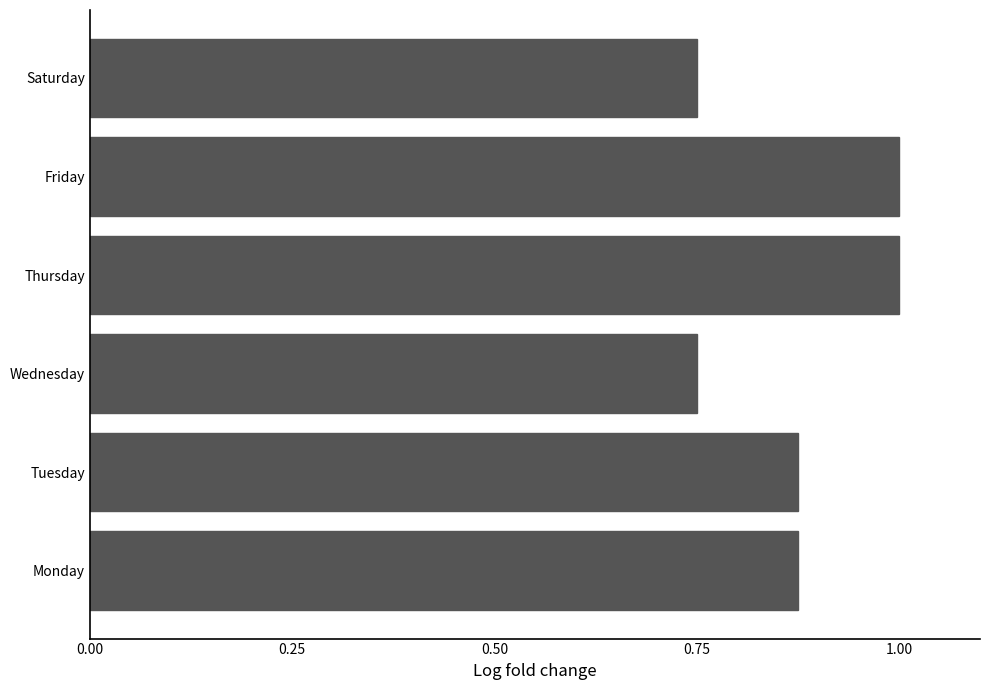

The chart shows a value of 0.5 at Thursday. True or false?

False